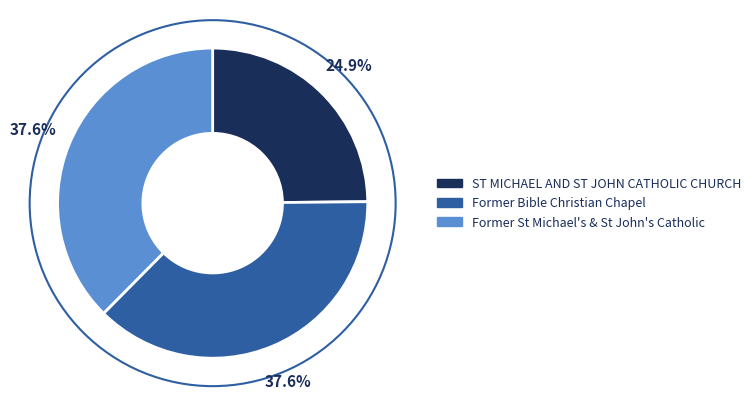

Is it true that Former Bible Christian Chapel is 38% of the pie?

True